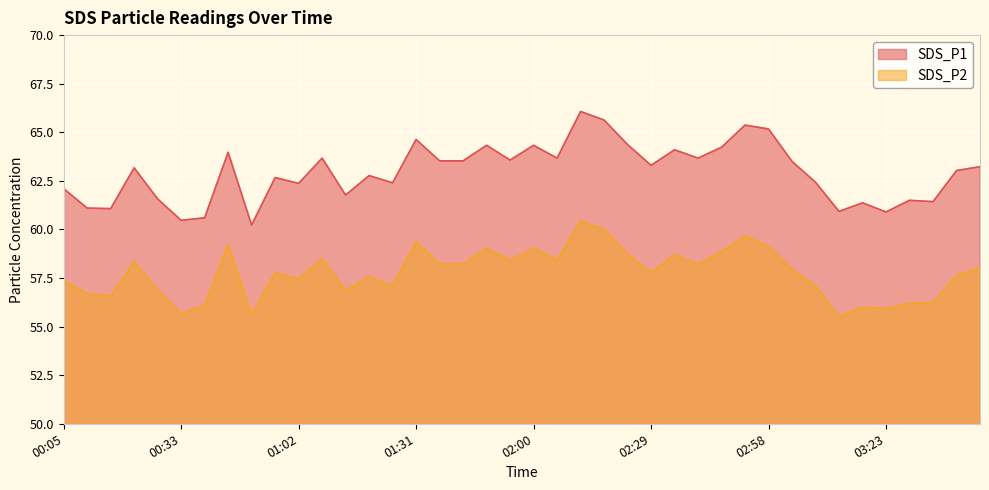

Reading left to right, list all the values displayed in this chart.

SDS_P1: 62.1	61.1	61.1	63.2	61.6	60.5	60.6	64.0	60.2	62.7	62.4	63.7	61.8	62.8	62.4	64.6	63.5	63.5	64.3	63.6	64.3	63.7	66.1	65.6	64.4	63.3	64.1	63.7	64.2	65.4	65.2	63.5	62.4	60.9	61.4	60.9	61.5	61.4	63.0	63.2
SDS_P2: 57.4	56.7	56.6	58.3	56.9	55.7	56.1	59.2	55.6	57.8	57.5	58.5	56.9	57.6	57.1	59.4	58.2	58.2	59.0	58.4	59.0	58.4	60.4	60.0	58.7	57.8	58.7	58.2	58.9	59.7	59.1	57.9	57.1	55.5	56.0	55.9	56.2	56.2	57.6	58.0